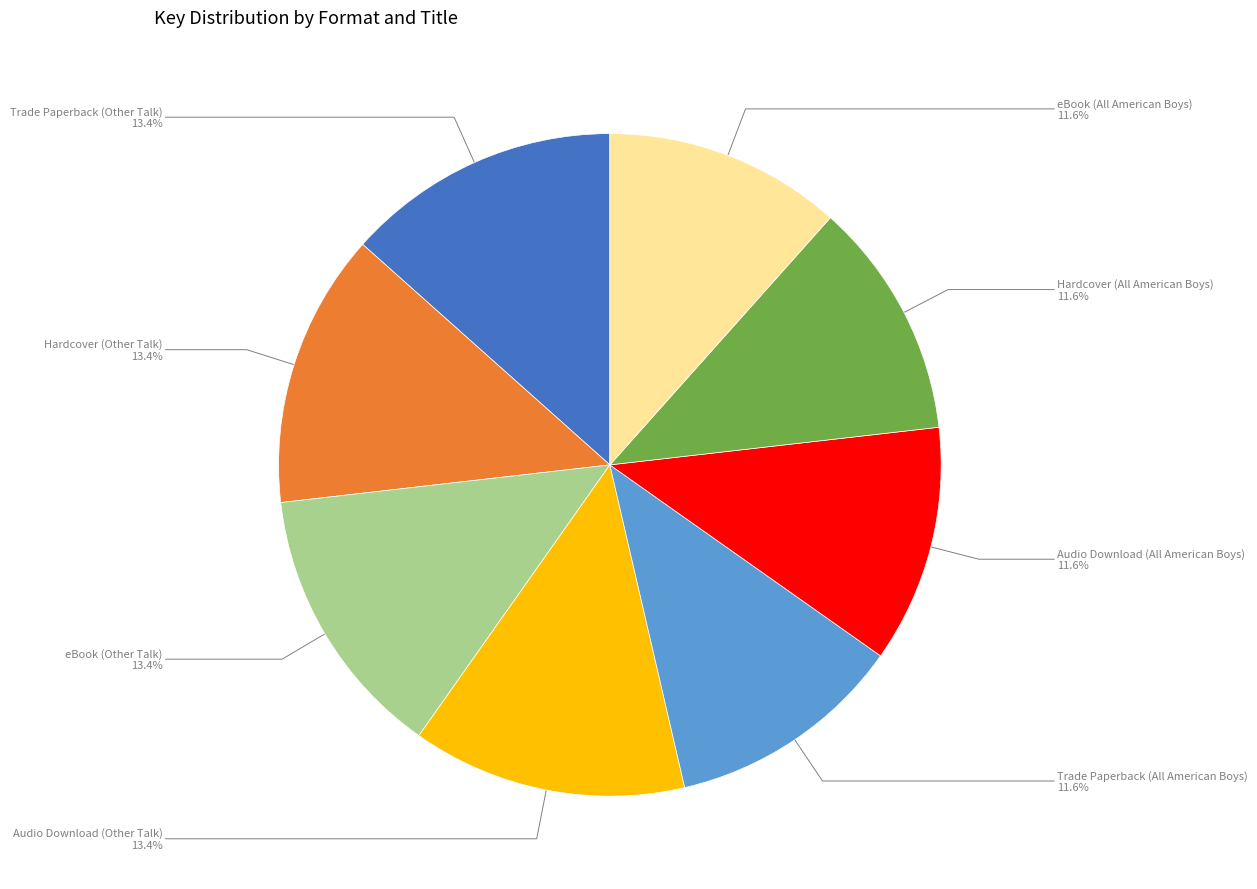

Is it true that Hardcover (Other Talk) is 13% of the pie?

True